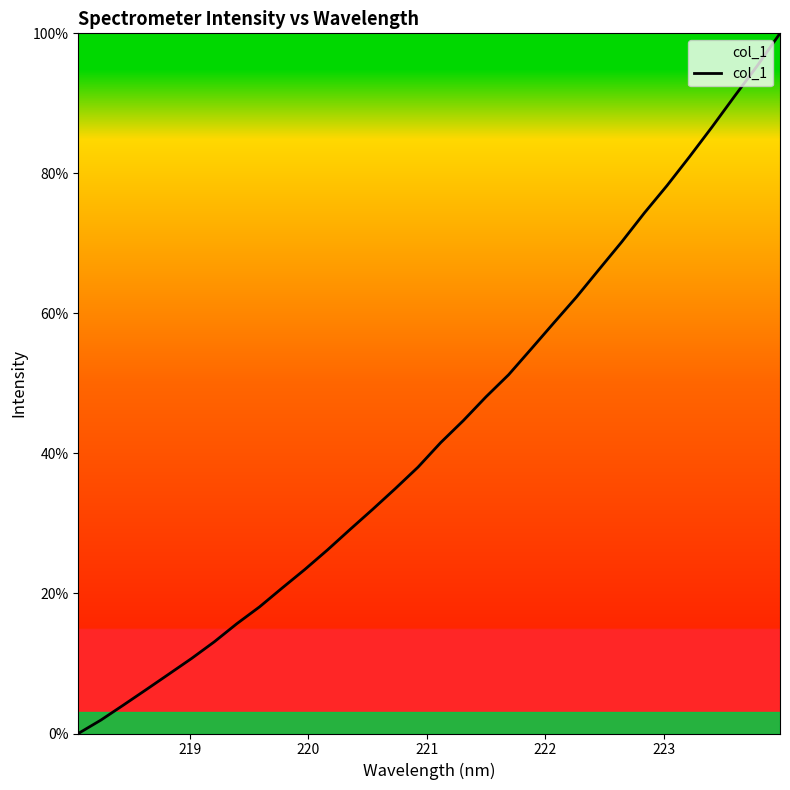

What is the maximum value shown in the chart?

100.0